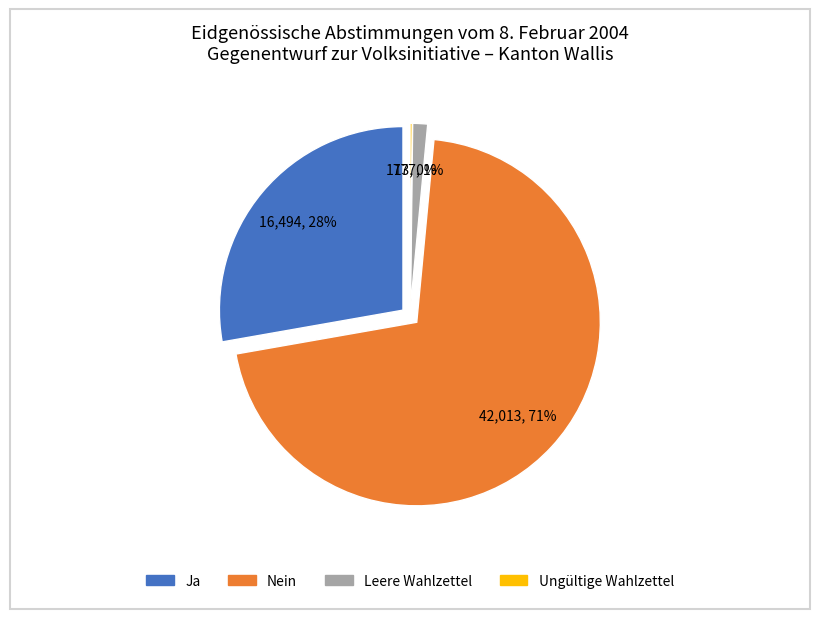

Which category has the smallest portion of the pie?

Ungültige Wahlzettel